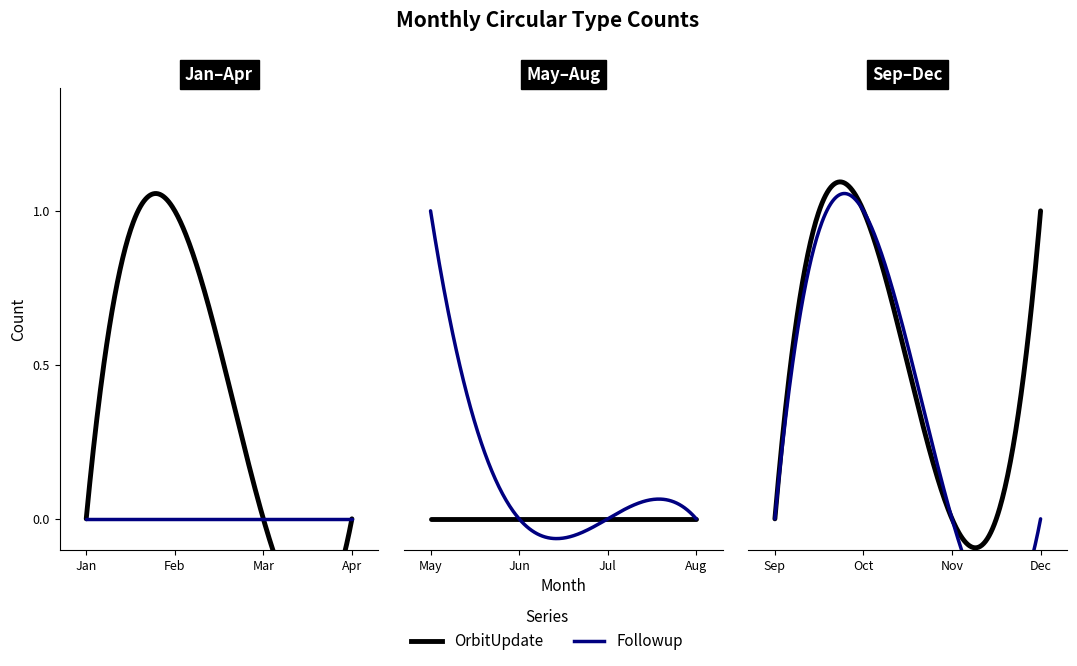

Is this an area chart (filled region under the line)?

No